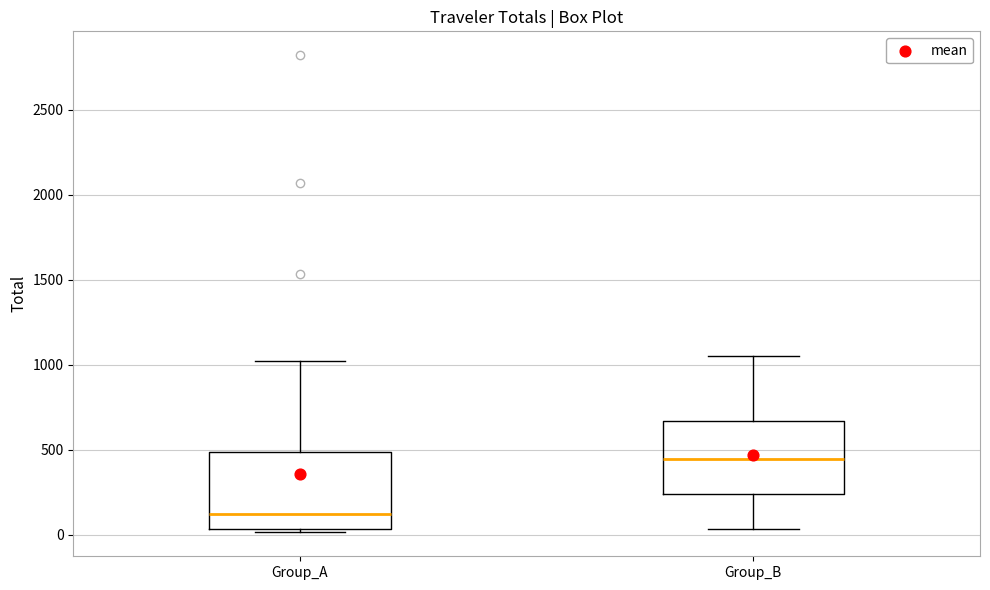

Which box's median line is the lowest?

Group_A